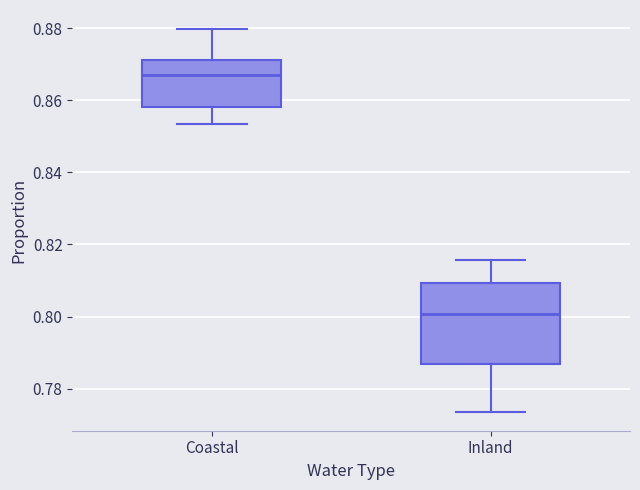

Which box has the lowest median line?

Inland